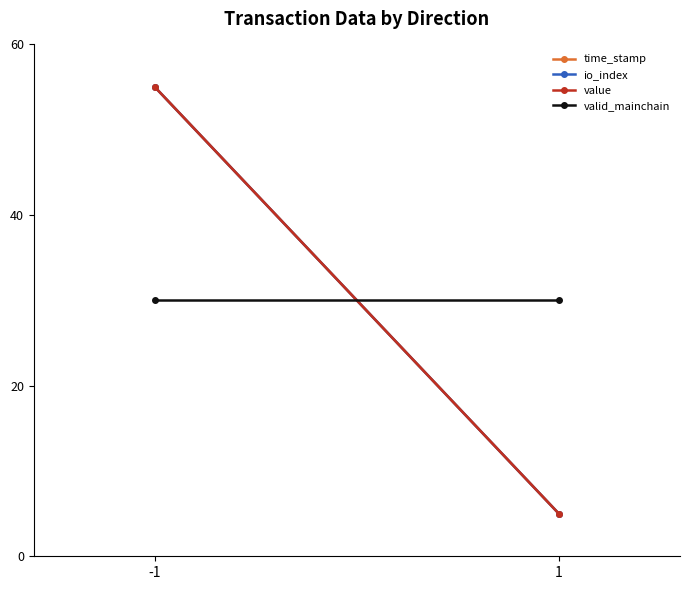

What is the total value across all series at 1?

45